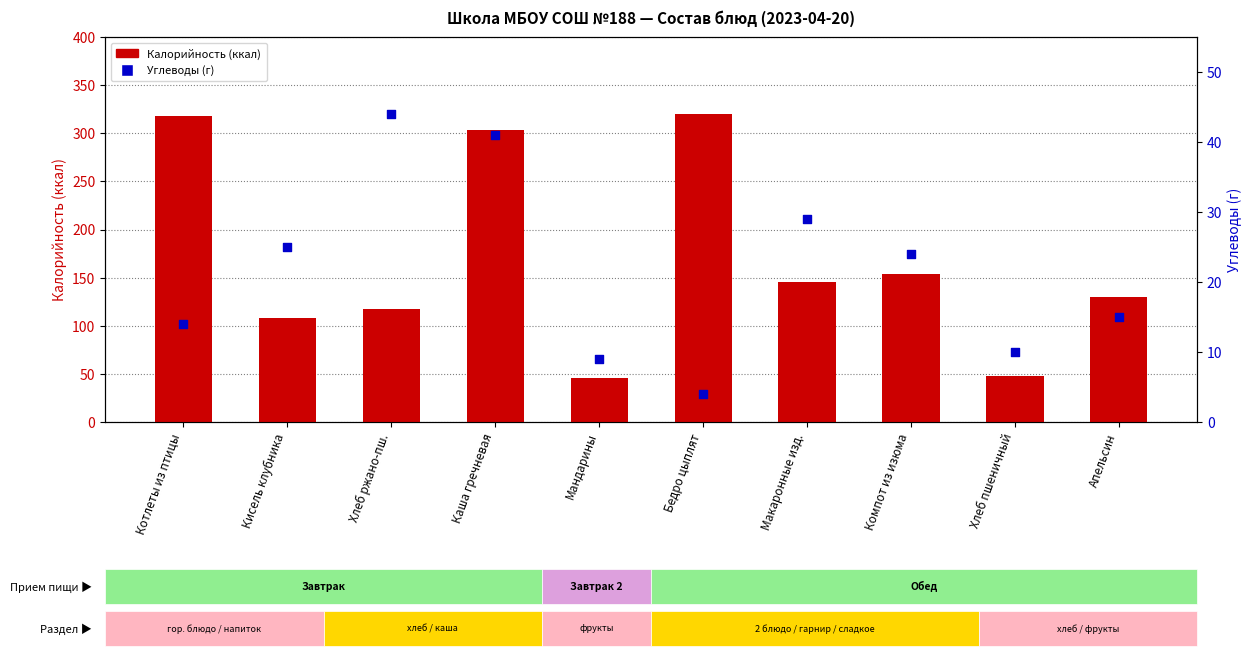

Is the value of Калорийность (ккал) at Мандарины greater than the value of Углеводы (г) at Кисель клубника?

Yes